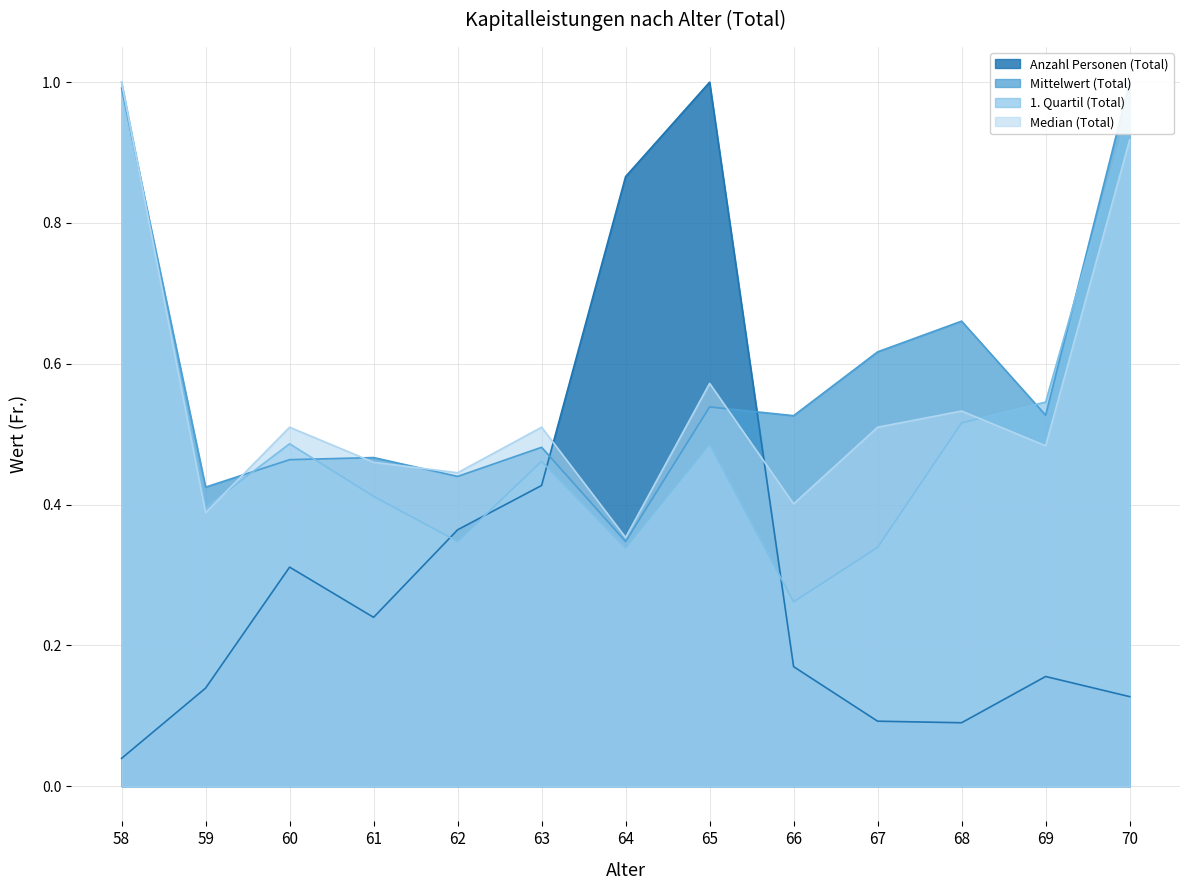

At which category is the sum across all series the highest?

58